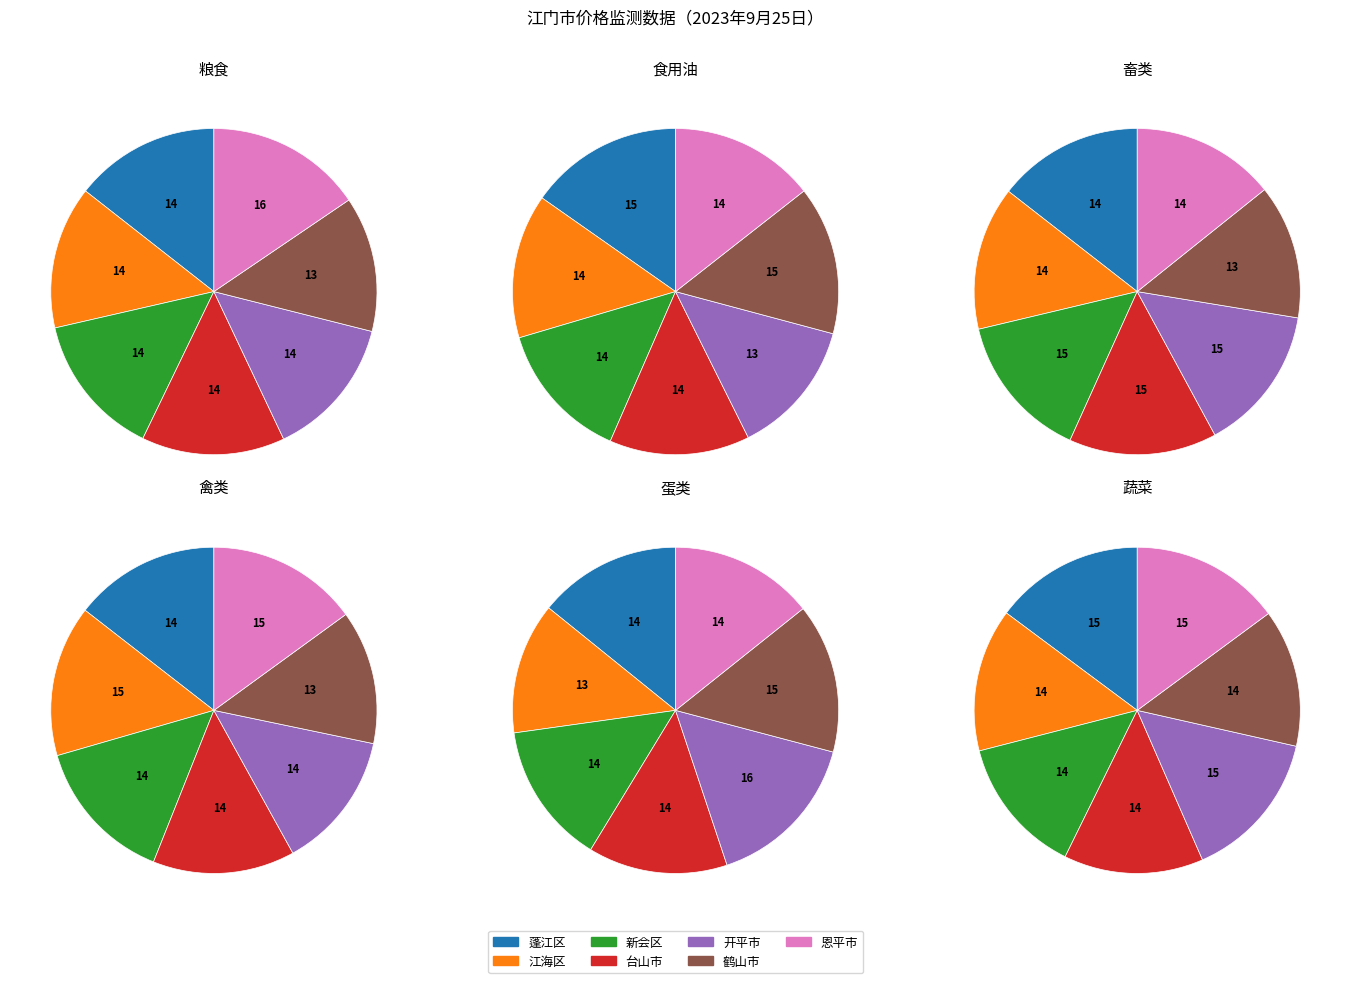

Which category has the biggest portion of the pie?

蓬江区